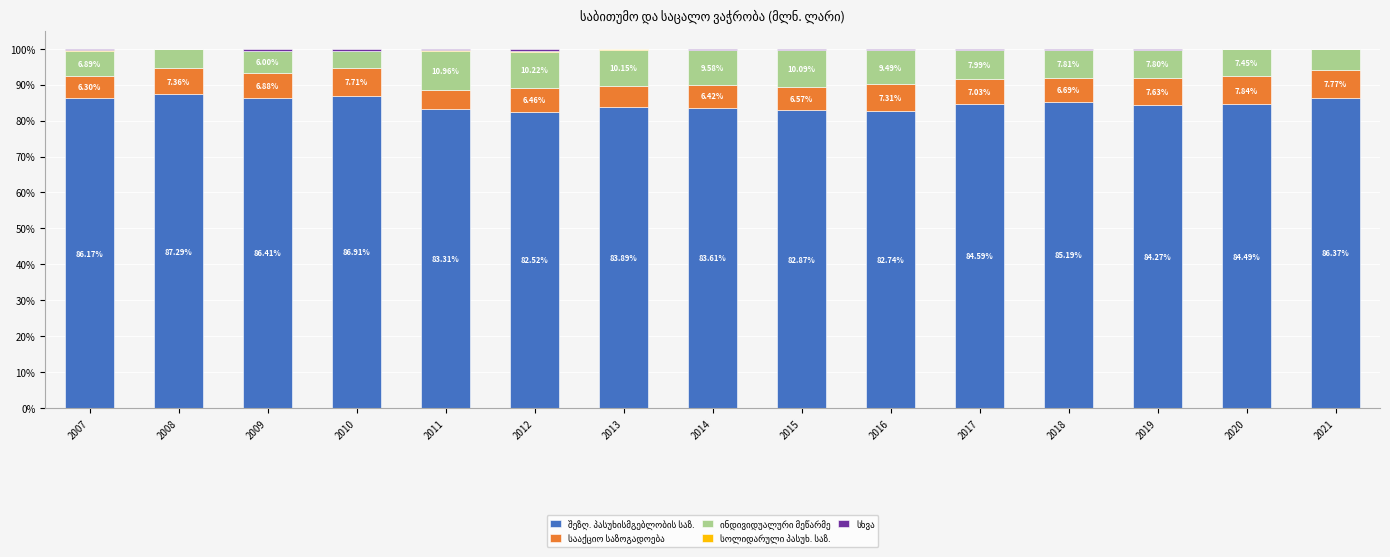

What is the total value across all series at 2010?

100.0